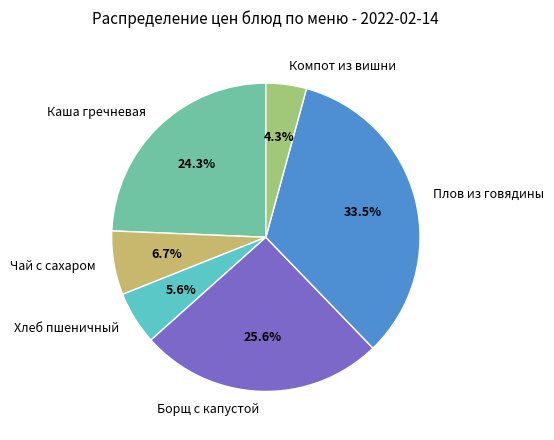

To the nearest percent, what is the difference between the Борщ с капустой and Каша гречневая slice percentages?

1%